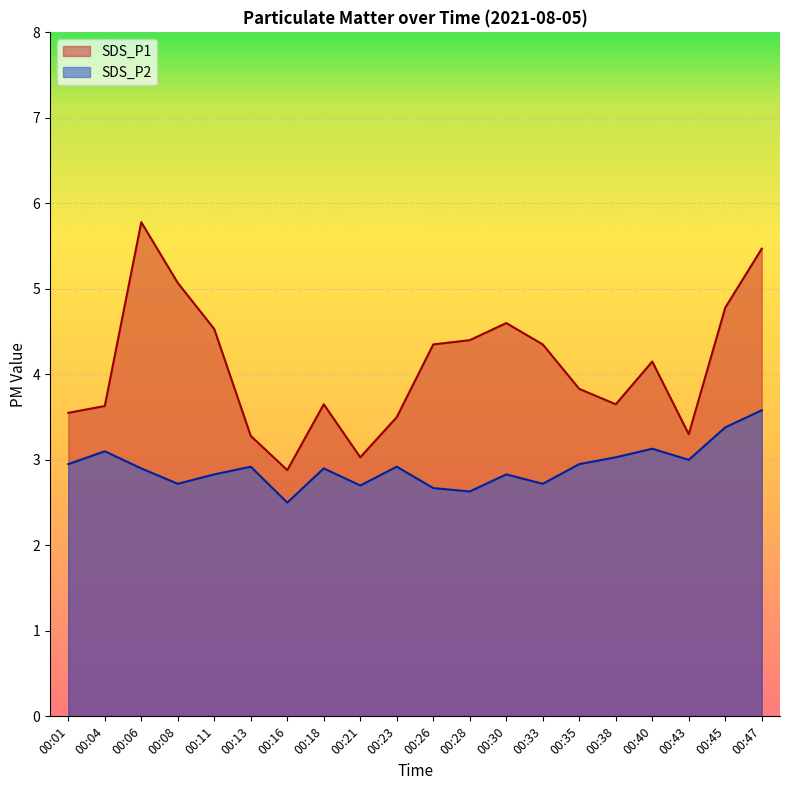

What is the total value across all series at 00:40?

7.3